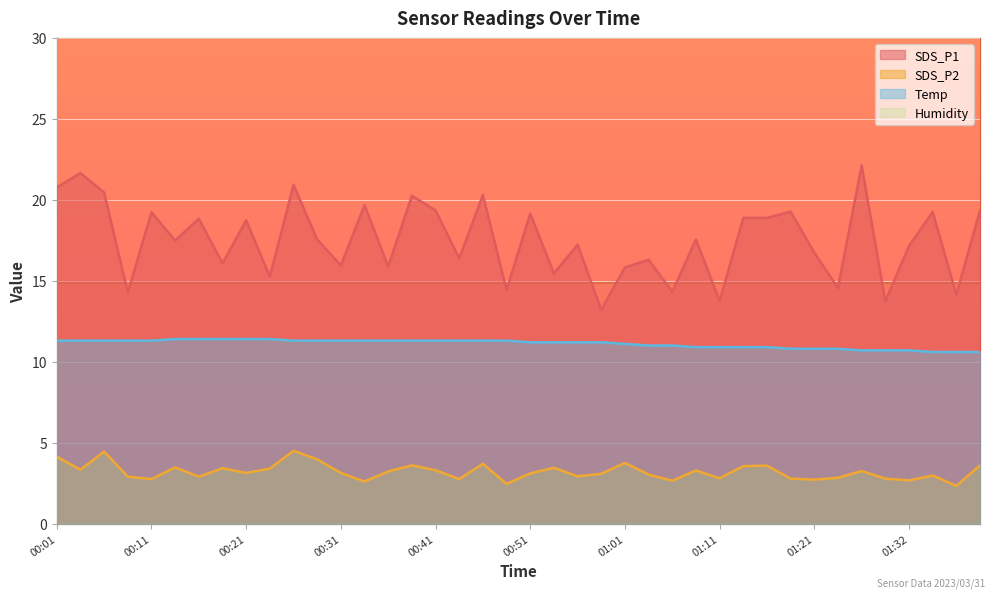

What is the total value across all series at 13?

133.5